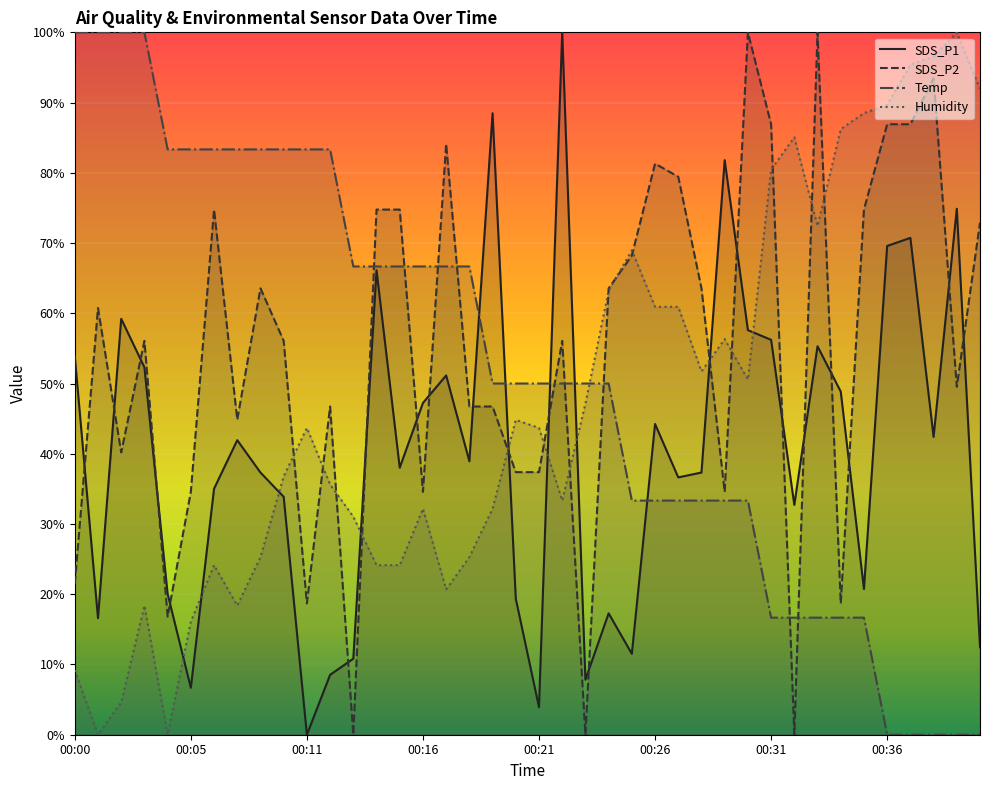

Which category has the lowest value across all series?

00:11